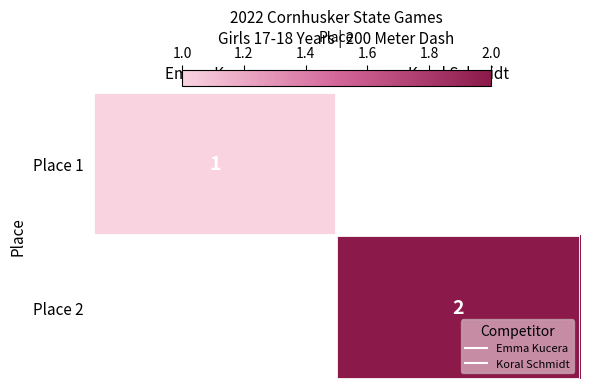

Rank the series at Emma Kucera from highest to lowest value.

Place 1, Place 2